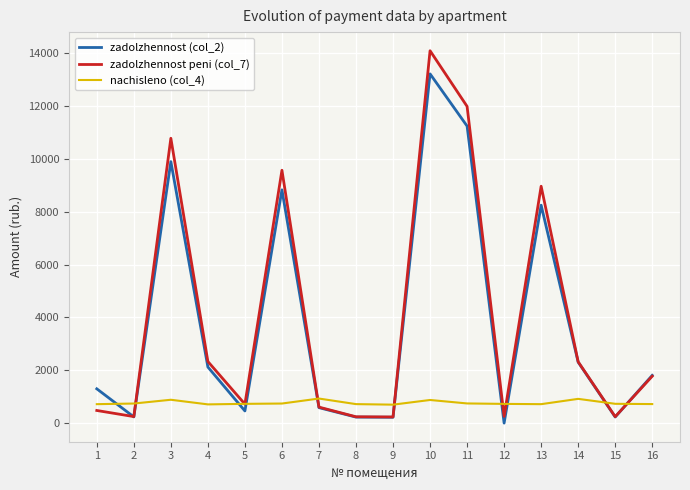

At 11, list the series in order from smallest to largest.

nachisleno (col_4), zadolzhennost (col_2), zadolzhennost peni (col_7)